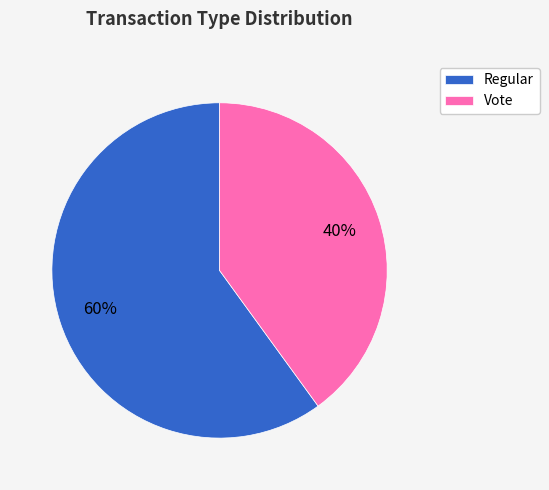

The Regular slice represents 60% of the pie. True or false?

True